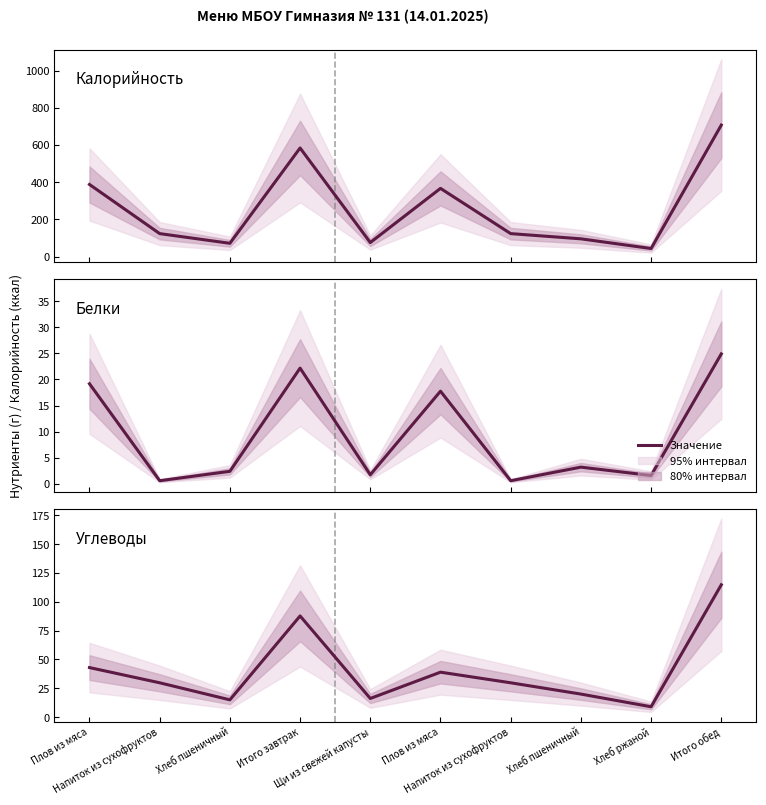

True or false: the data shows 77.0 at Плов из мяса.

False